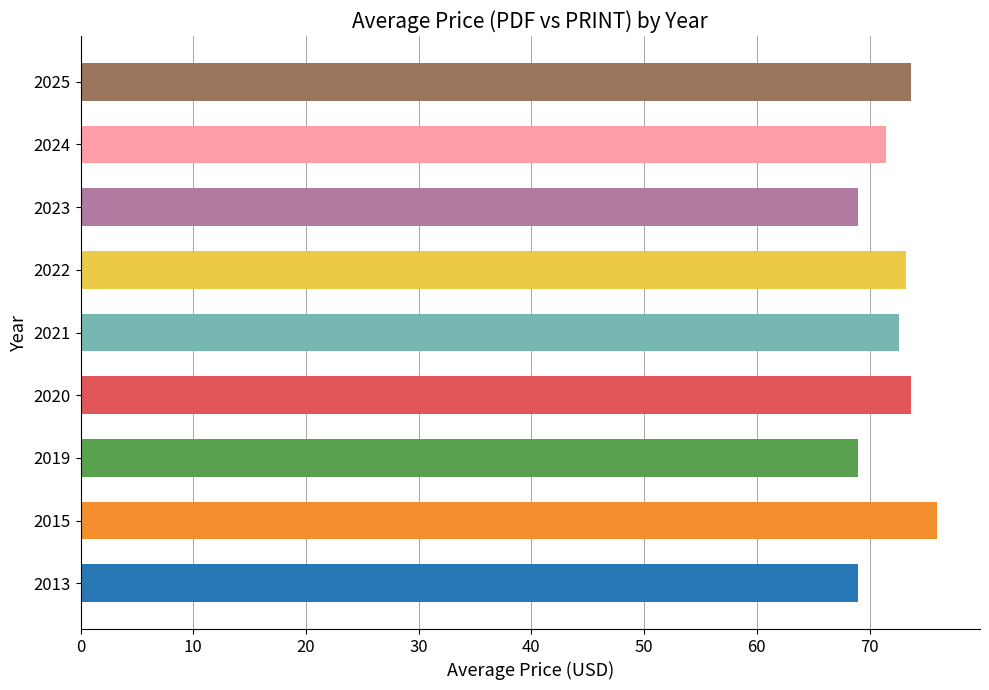

What is the sum of all values?

647.6